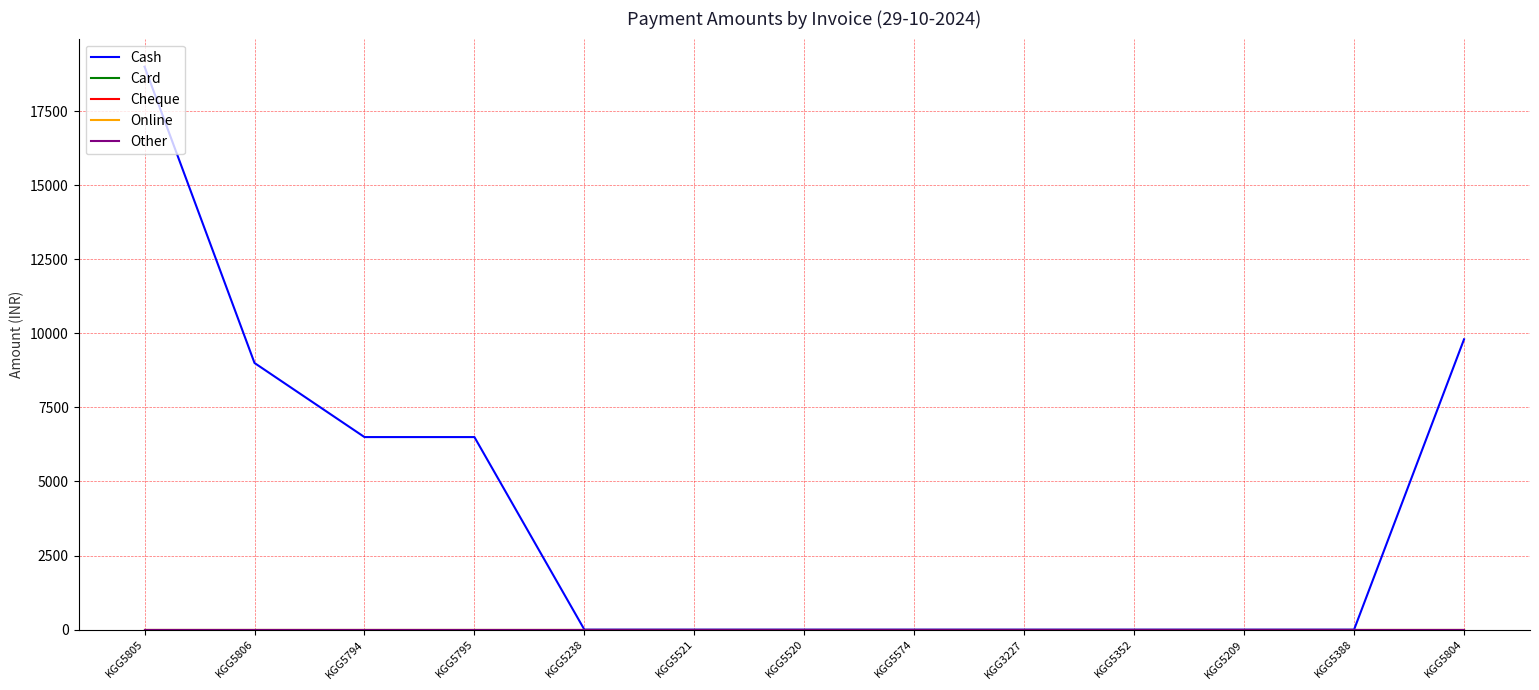

Does the chart have visible grid lines?

Yes